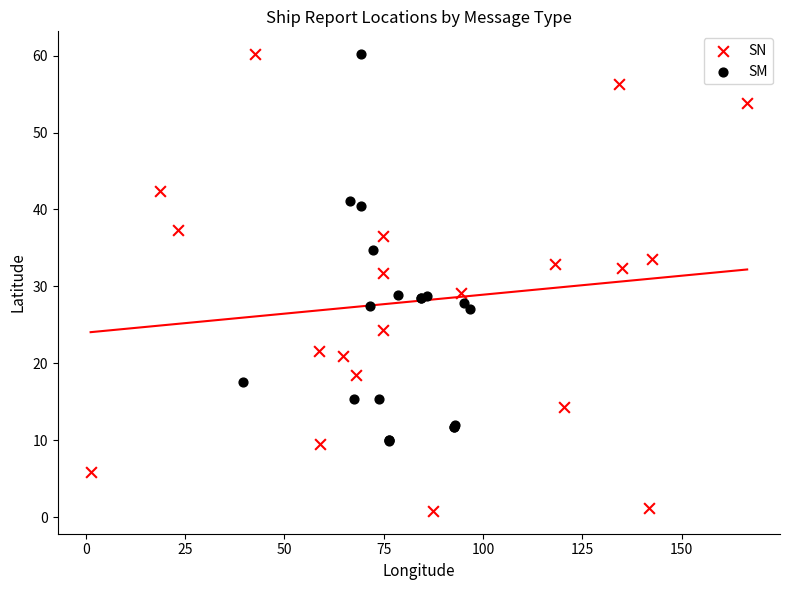

Which series contains the lowest Y value?

SN